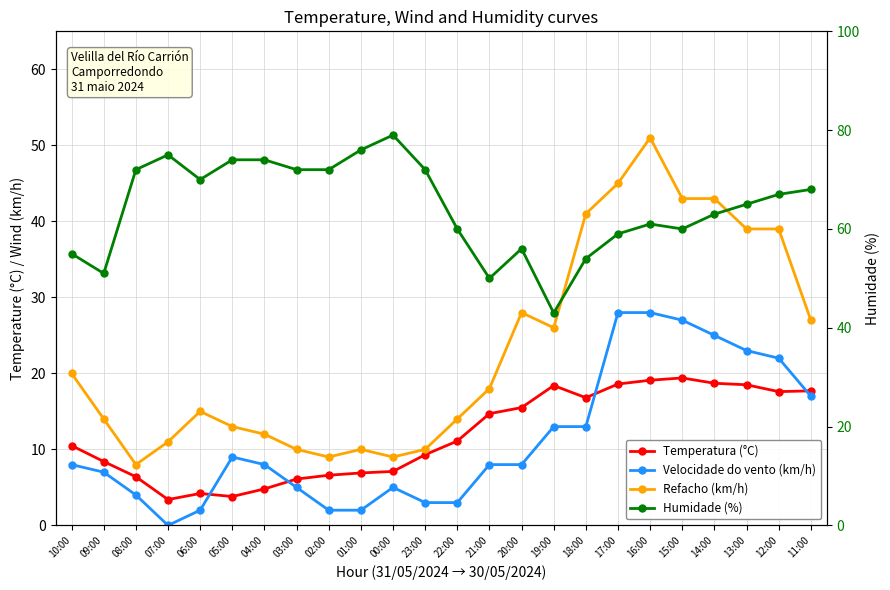

Reading left to right, transcribe all the data shown in this chart.

Temperatura (°C): 10.5	8.4	6.4	3.4	4.2	3.8	4.8	6.1	6.6	6.9	7.1	9.3	11.1	14.7	15.5	18.4	16.8	18.6	19.1	19.4	18.7	18.5	17.6	17.7
Velocidade do vento (km/h): 8.0	7.0	4.0	0.0	2.0	9.0	8.0	5.0	2.0	2.0	5.0	3.0	3.0	8.0	8.0	13.0	13.0	28.0	28.0	27.0	25.0	23.0	22.0	17.0
Refacho (km/h): 20.0	14.0	8.0	11.0	15.0	13.0	12.0	10.0	9.0	10.0	9.0	10.0	14.0	18.0	28.0	26.0	41.0	45.0	51.0	43.0	43.0	39.0	39.0	27.0
Humidade (%): 55.0	51.0	72.0	75.0	70.0	74.0	74.0	72.0	72.0	76.0	79.0	72.0	60.0	50.0	56.0	43.0	54.0	59.0	61.0	60.0	63.0	65.0	67.0	68.0